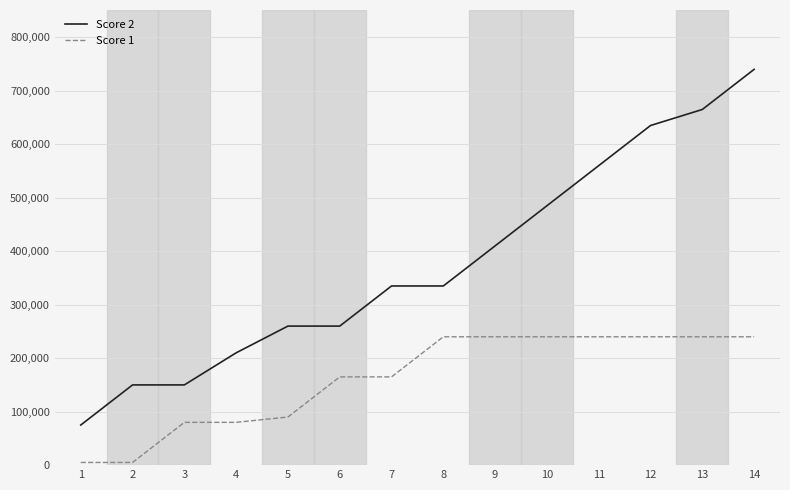

What is the difference between the maximum and minimum values in the Score 1 series?

235000